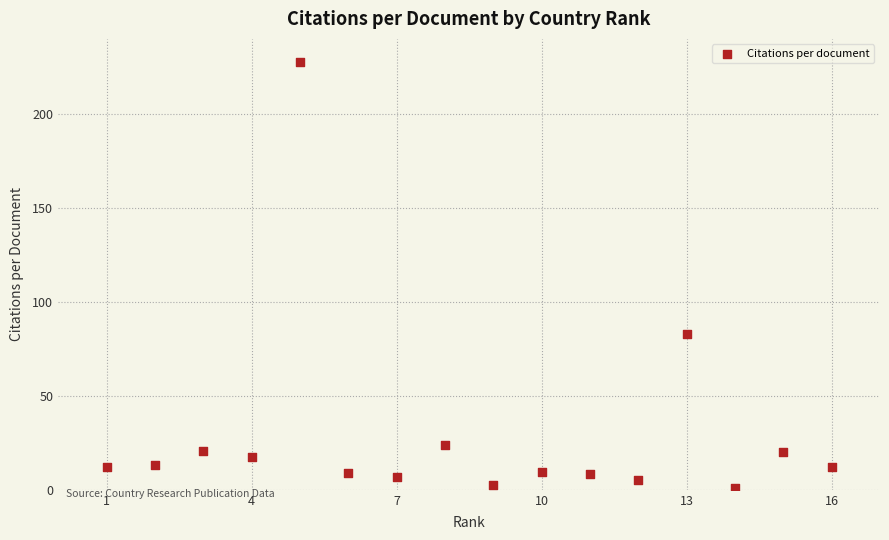

What Y value in the scatter plot is closest to 114?

83.0